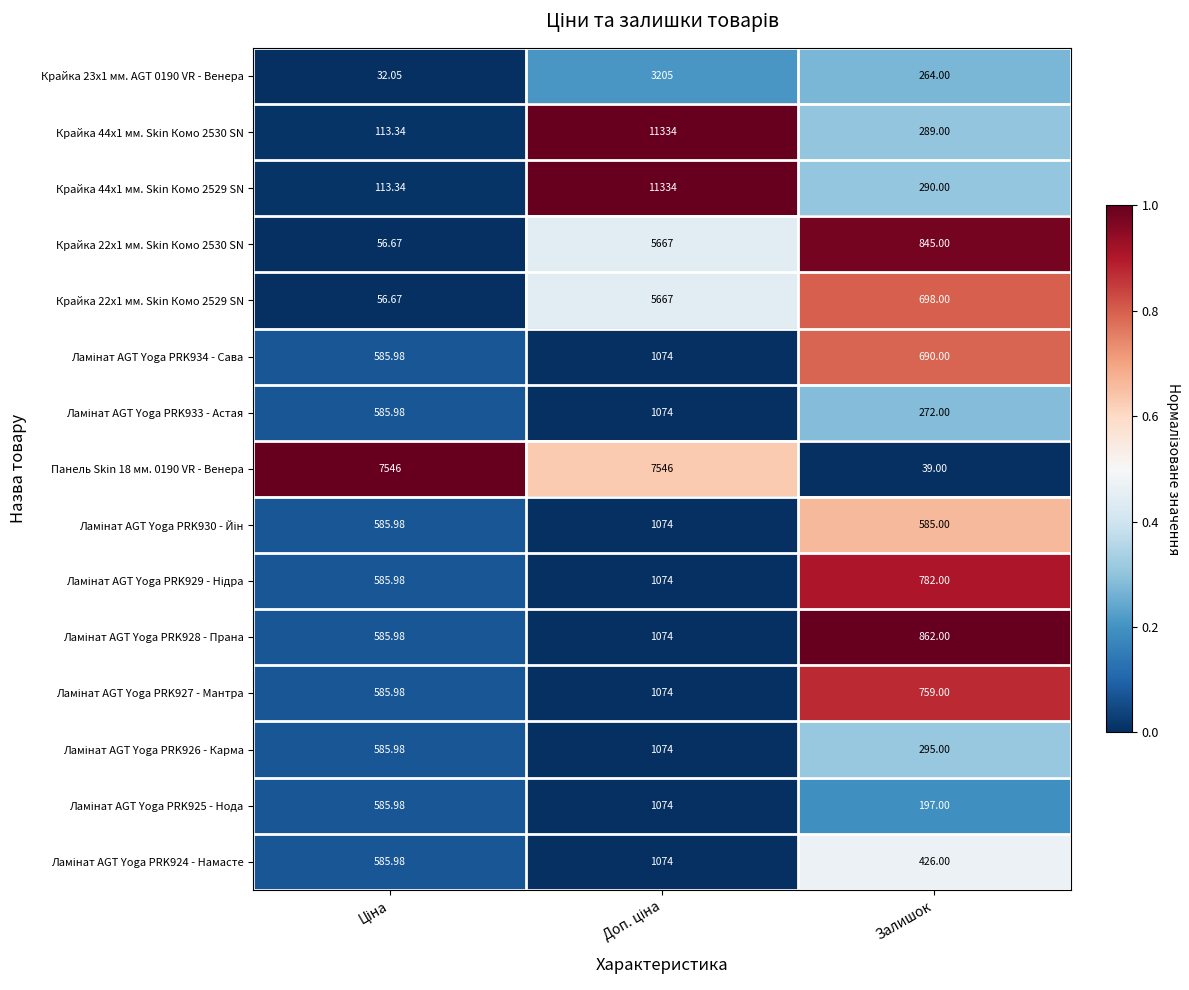

What is the spread (max minus min) of values at Ціна?

1.0